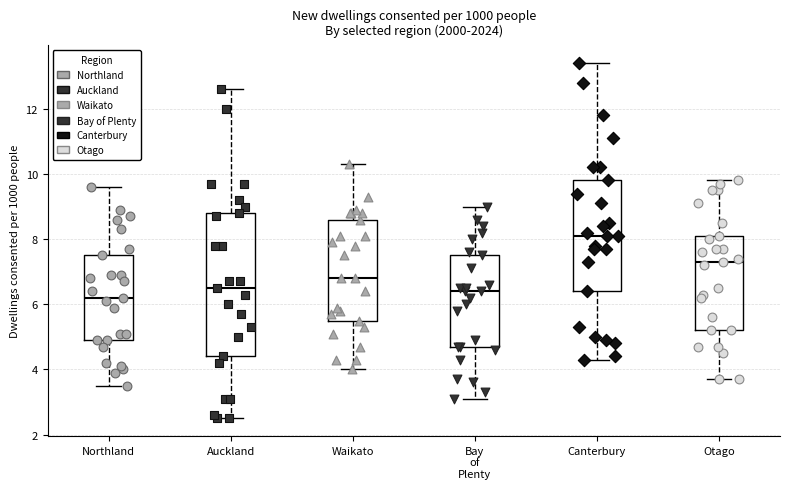

Reading left to right, read every box against the y-axis: the position of its median line, the range the box covers, and the ends of its whiskers. The values are not printed on the chart, so give them approximately, as read against the axis.

Northland: median 6.2, box 5.0 to 7.6, whiskers 3.6 to 9.6
Auckland: median 6.6, box 4.4 to 8.8, whiskers 2.6 to 12.6
Waikato: median 6.8, box 5.6 to 8.6, whiskers 4.0 to 10.4
Bay of Plenty: median 6.4, box 4.8 to 7.6, whiskers 3.2 to 9.0
Canterbury: median 8.2, box 6.4 to 9.8, whiskers 4.4 to 13.4
Otago: median 7.4, box 5.2 to 8.2, whiskers 3.8 to 9.8